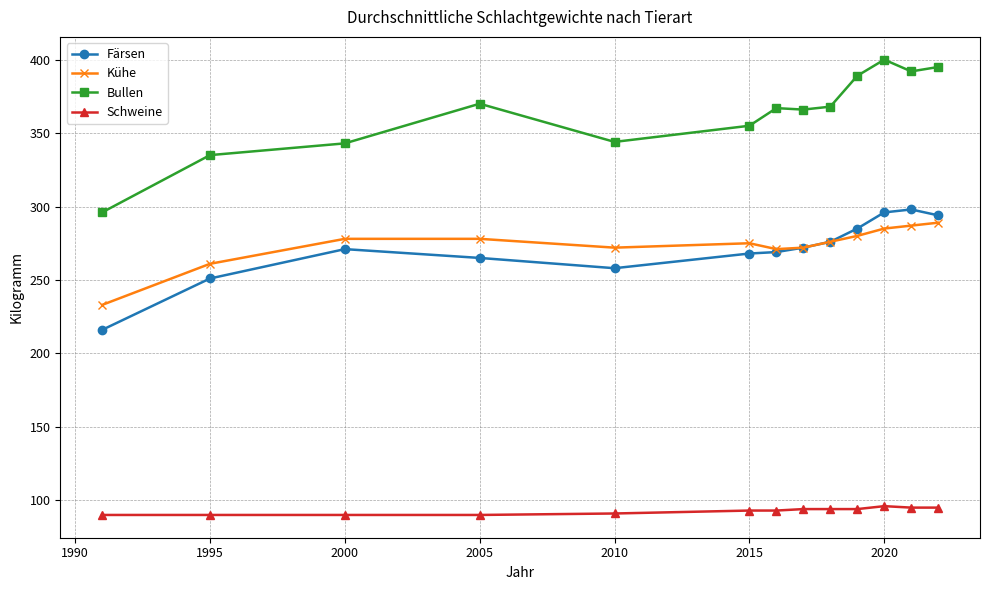

Rank the series by their maximum value, from lowest to highest.

Schweine, Kühe, Färsen, Bullen